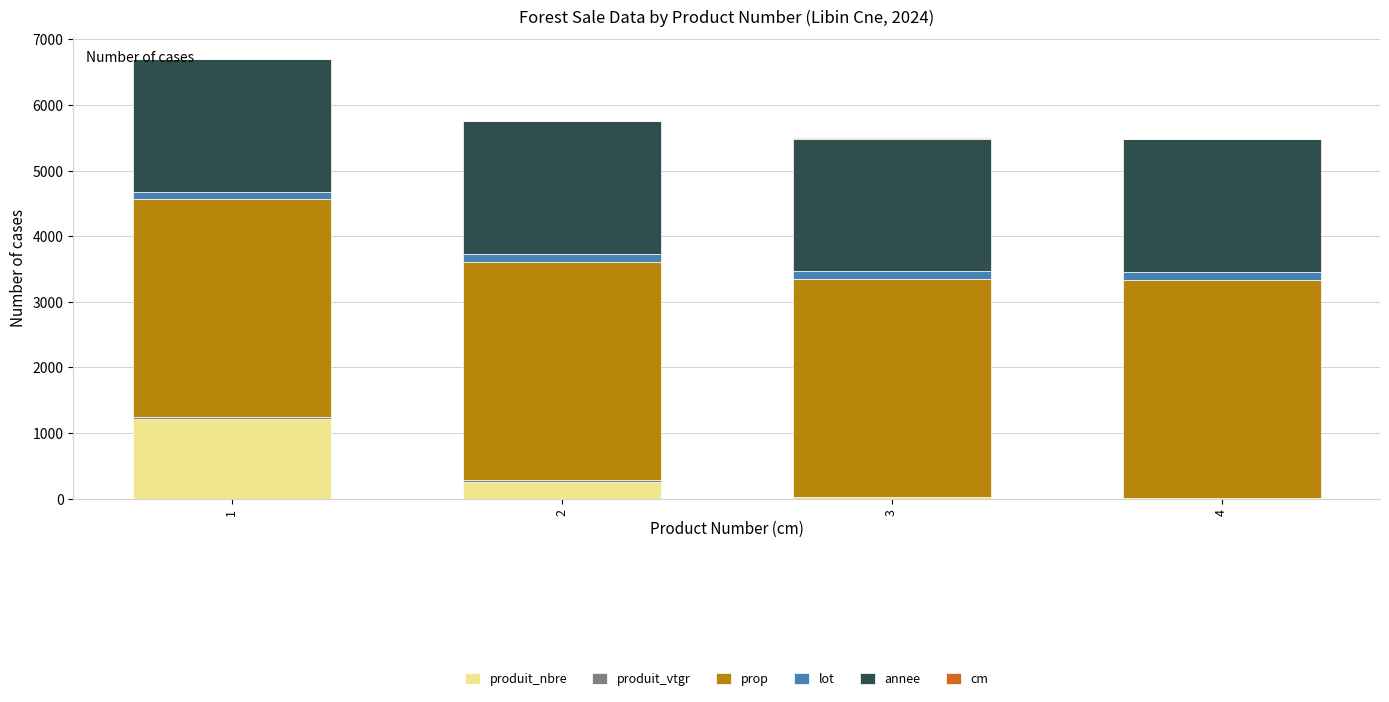

What is the highest value of the produit_nbre series?

1213.0